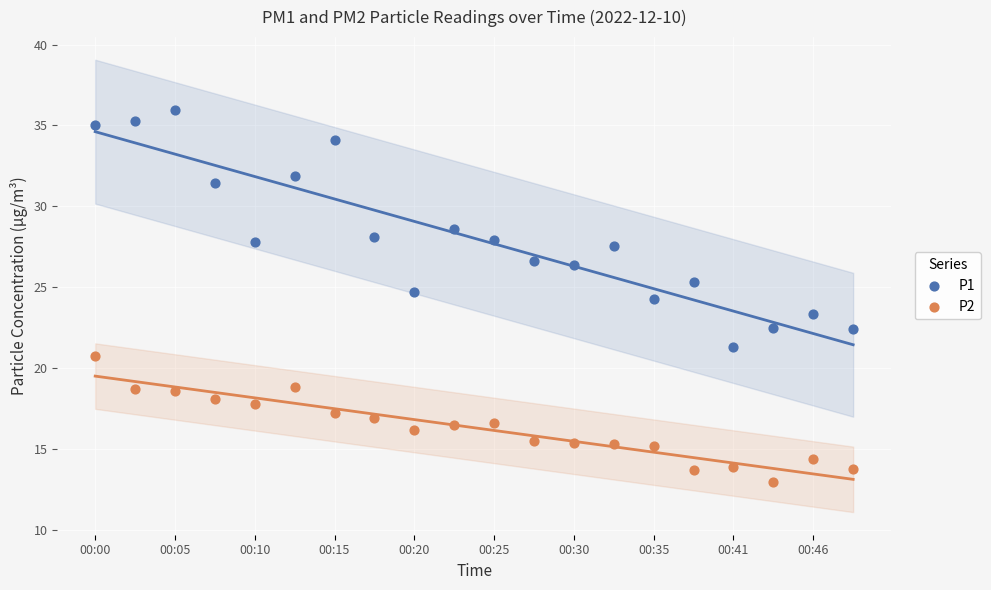

Which series contains the highest Y value?

P1